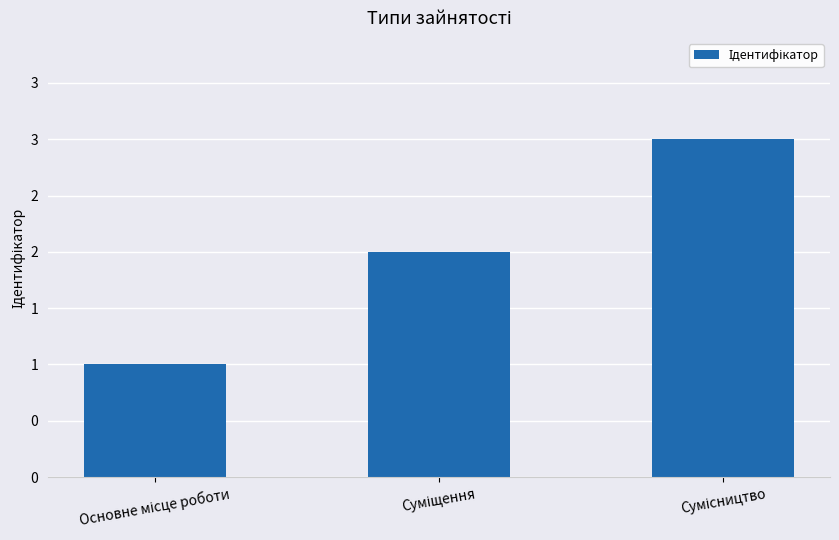

What is the minimum value shown in the chart?

1